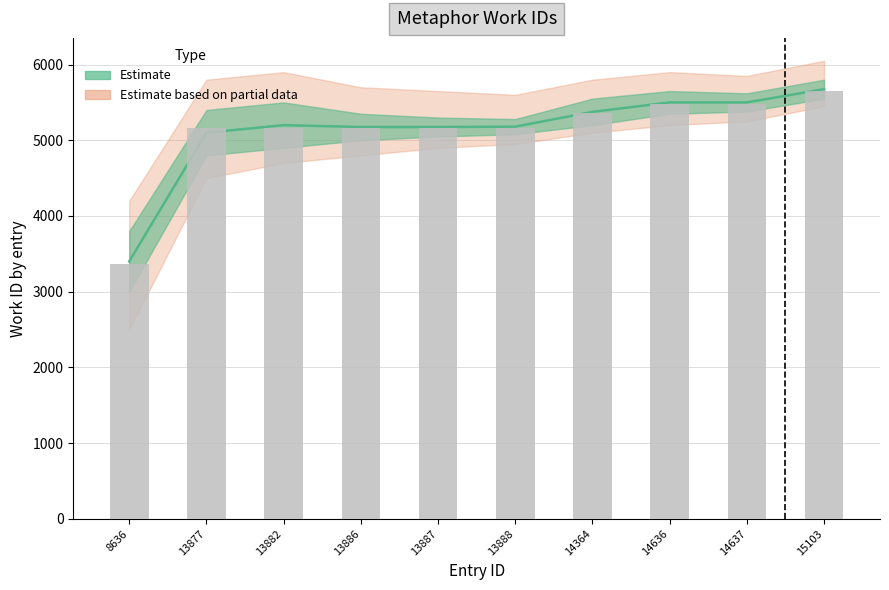

True or false: the data shows 5473 at 14637.

True